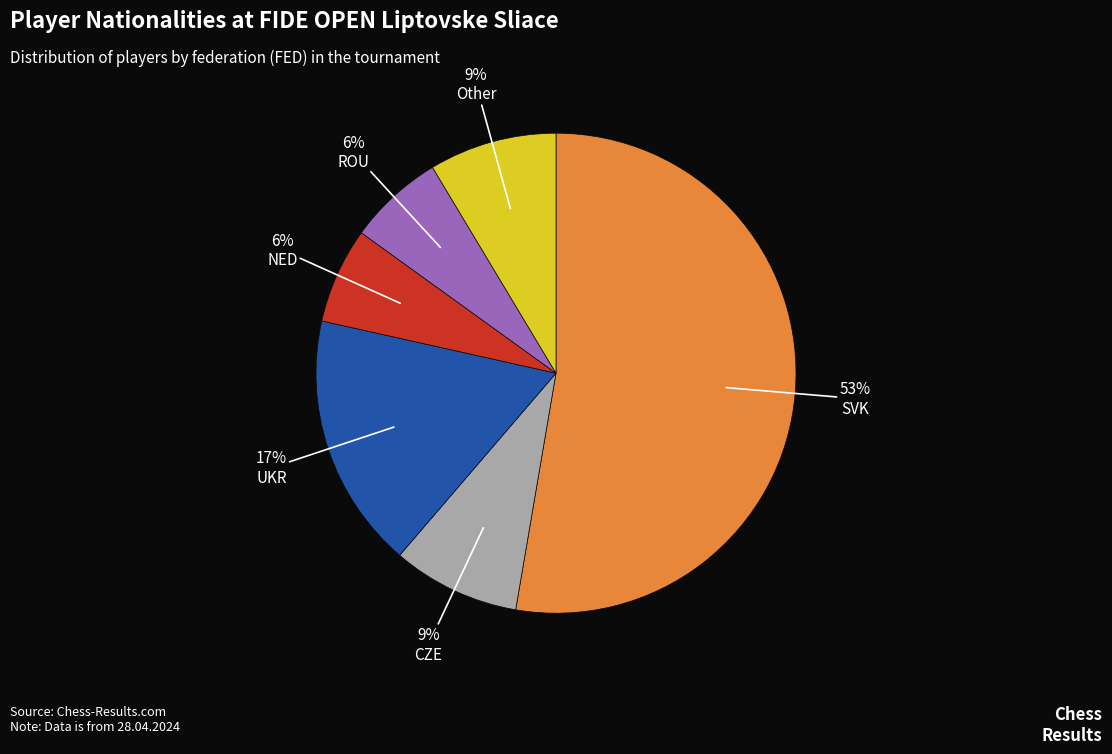

To the nearest percent, what is the average slice percentage?

17%